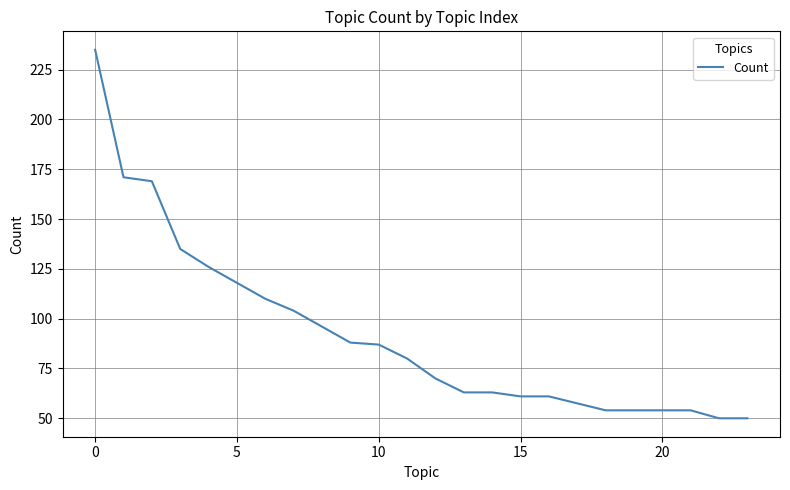

What is the greatest value displayed?

235